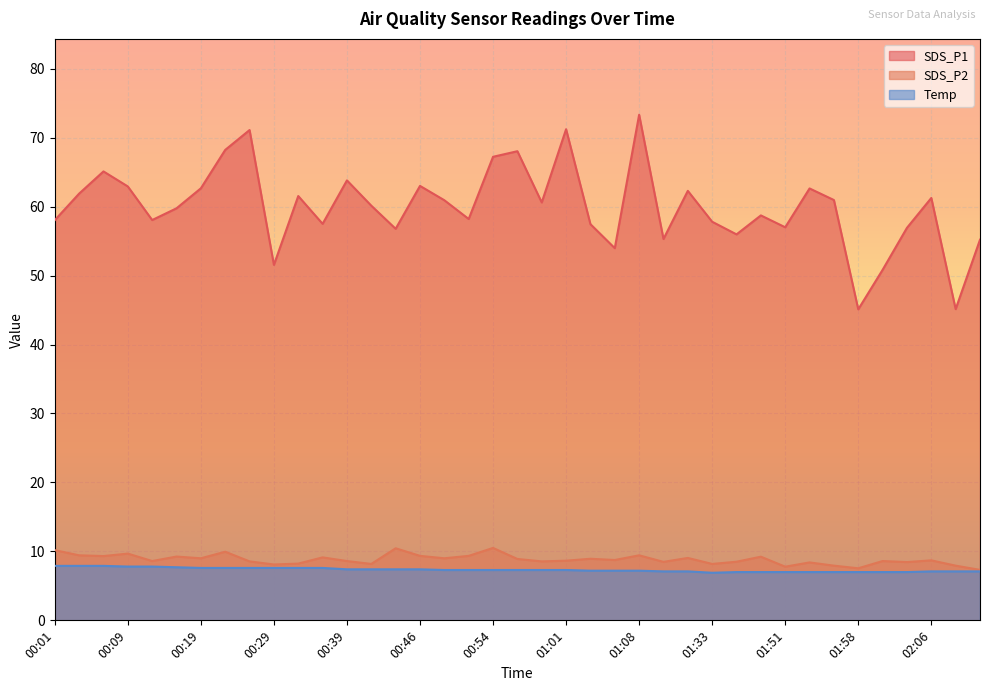

True or false: SDS_P1 has more than 2 points higher than both neighbors.

True